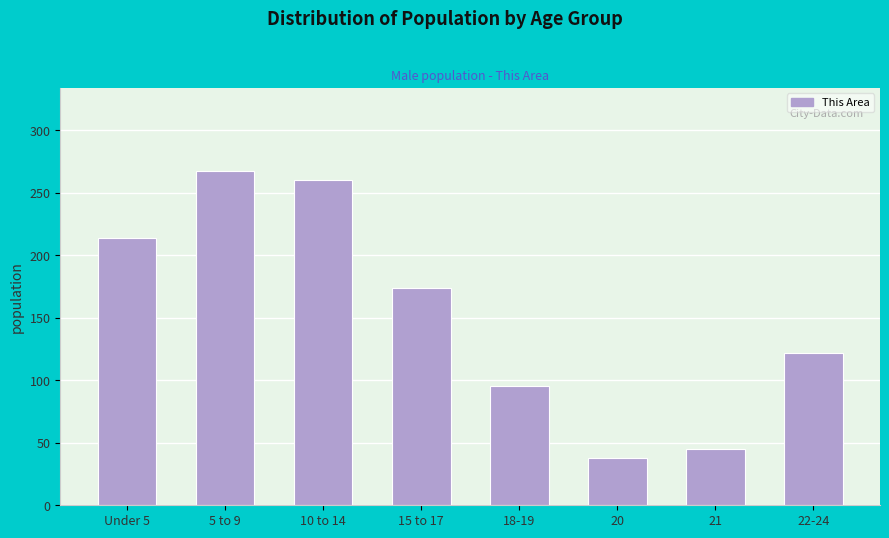

Reading left to right, what are all the values shown in this chart?

Under 5=214	5 to 9=267	10 to 14=260	15 to 17=174	18-19=95	20=38	21=45	22-24=122